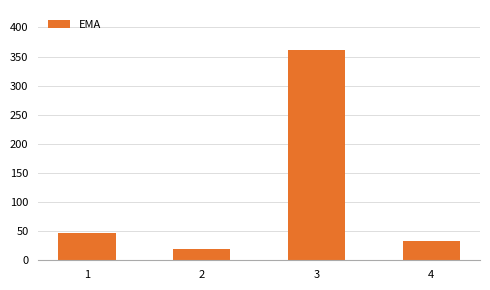

Reading left to right, transcribe all the data shown in this chart.

46.7	19.9	361.2	33.2